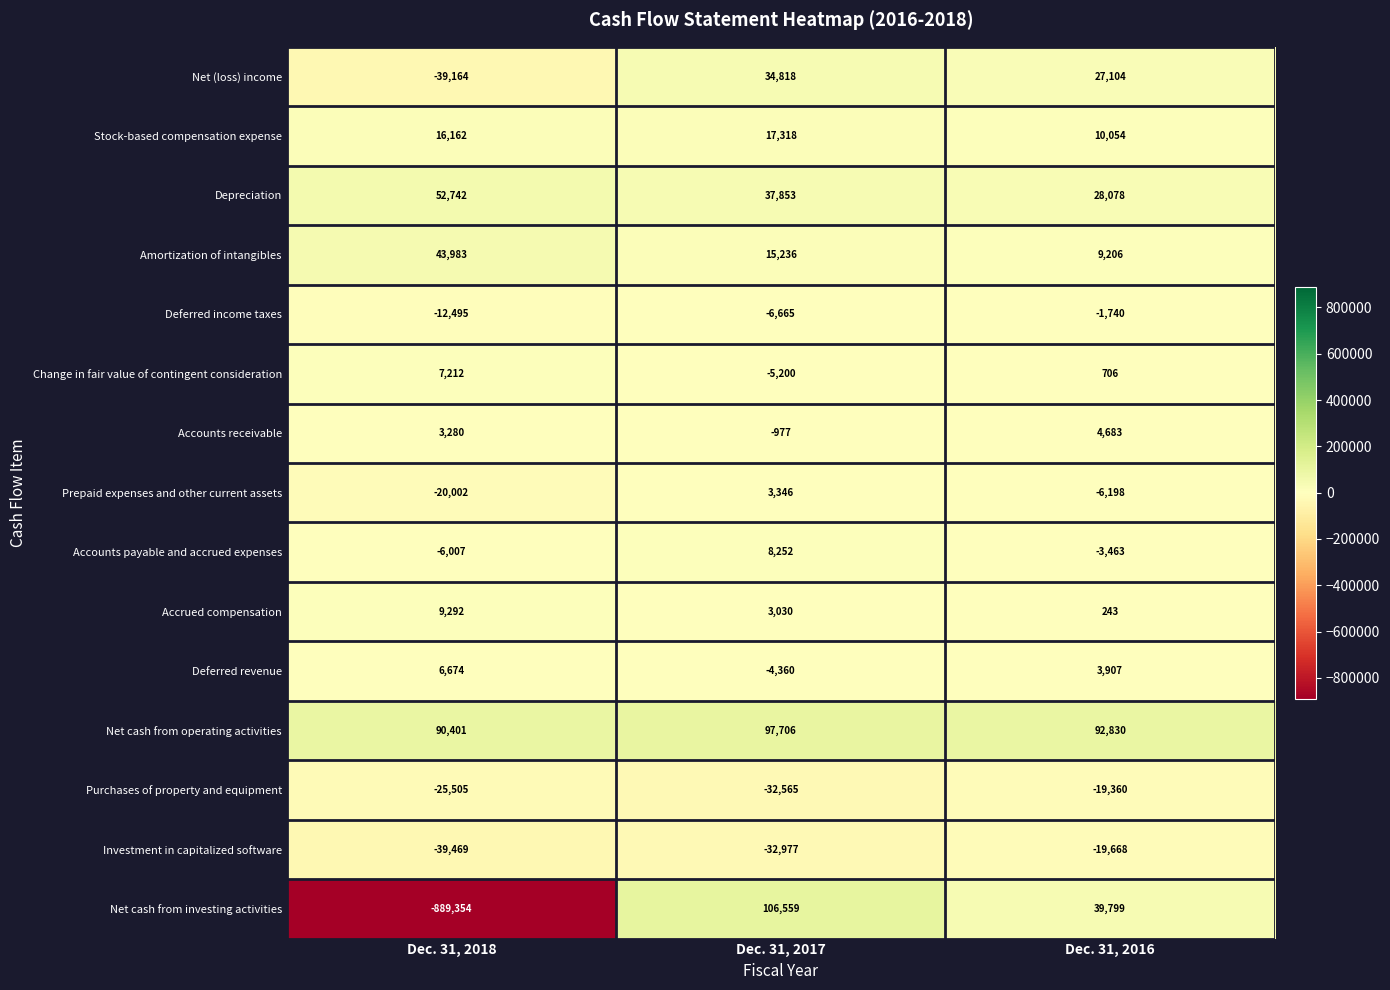

The Net (loss) income series shows 27104 at Dec. 31, 2016. True or false?

True